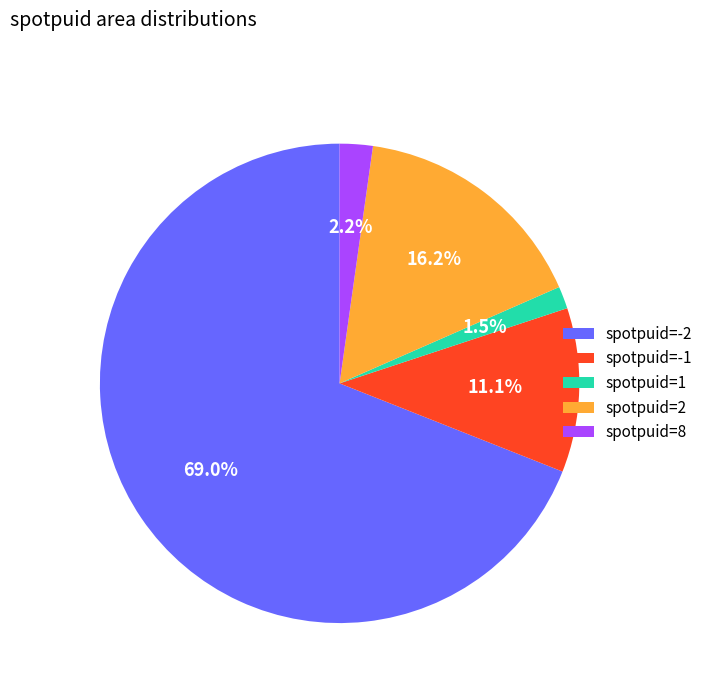

How much of the chart is everything except spotpuid=2?

83.8%